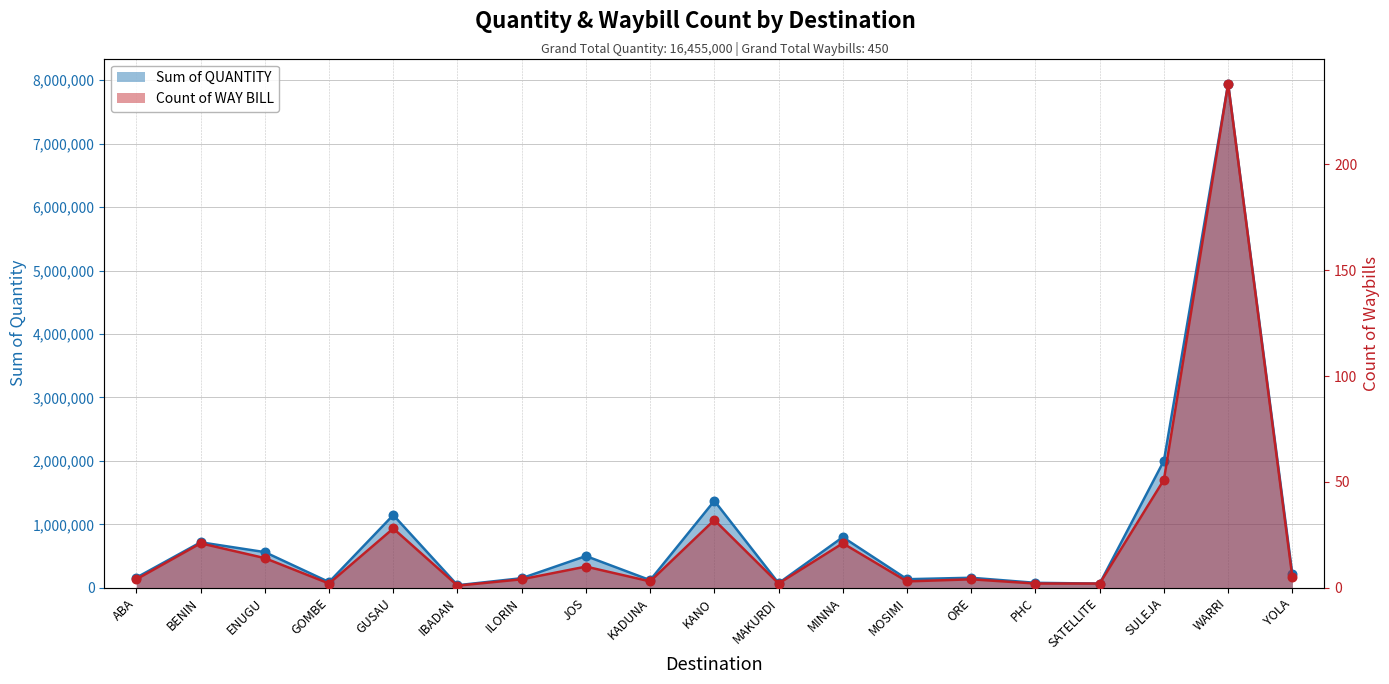

Is the value of Count of WAY BILL at YOLA greater than the value of Sum of QUANTITY at JOS?

No